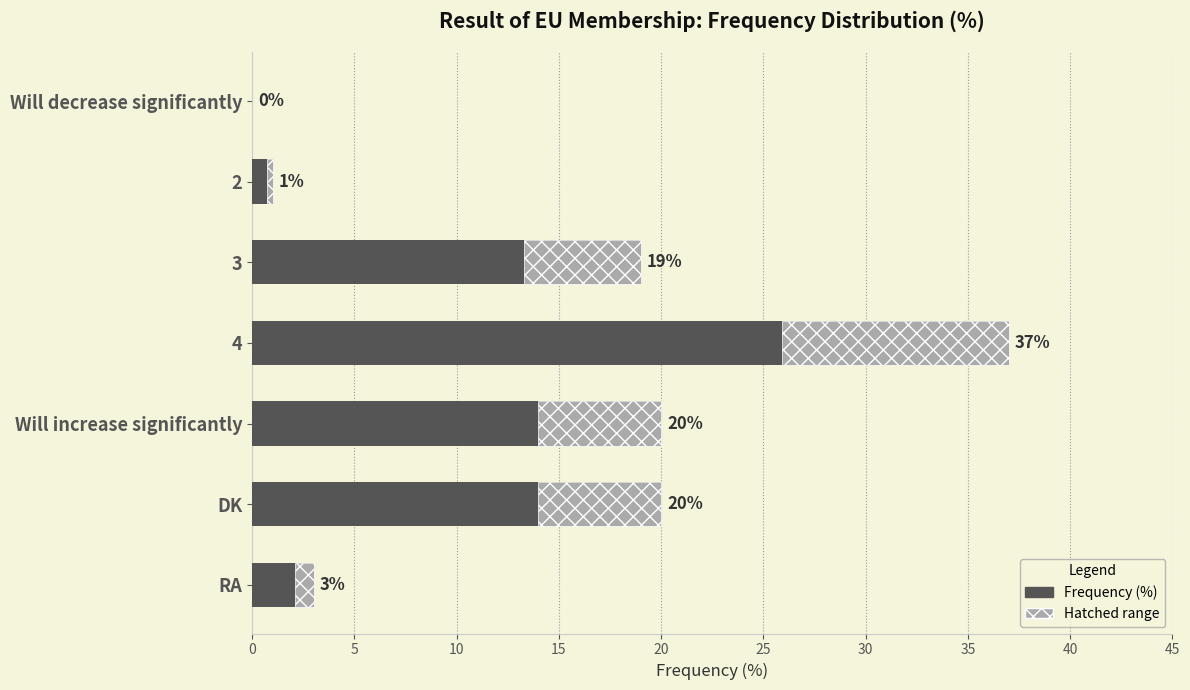

What is the average value?

14